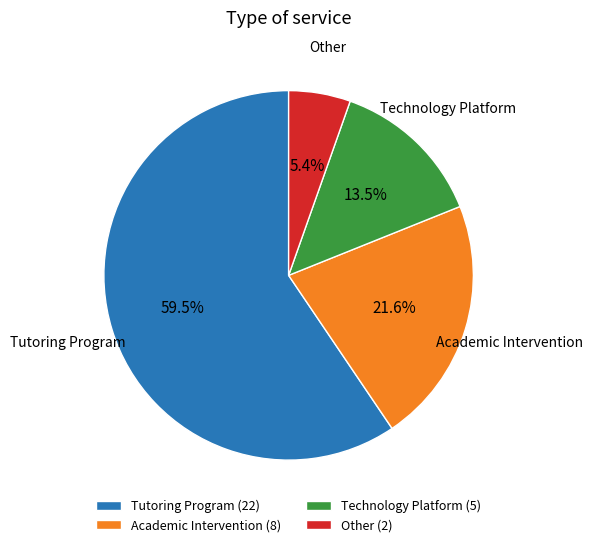

Which category has the biggest portion of the pie?

Tutoring Program